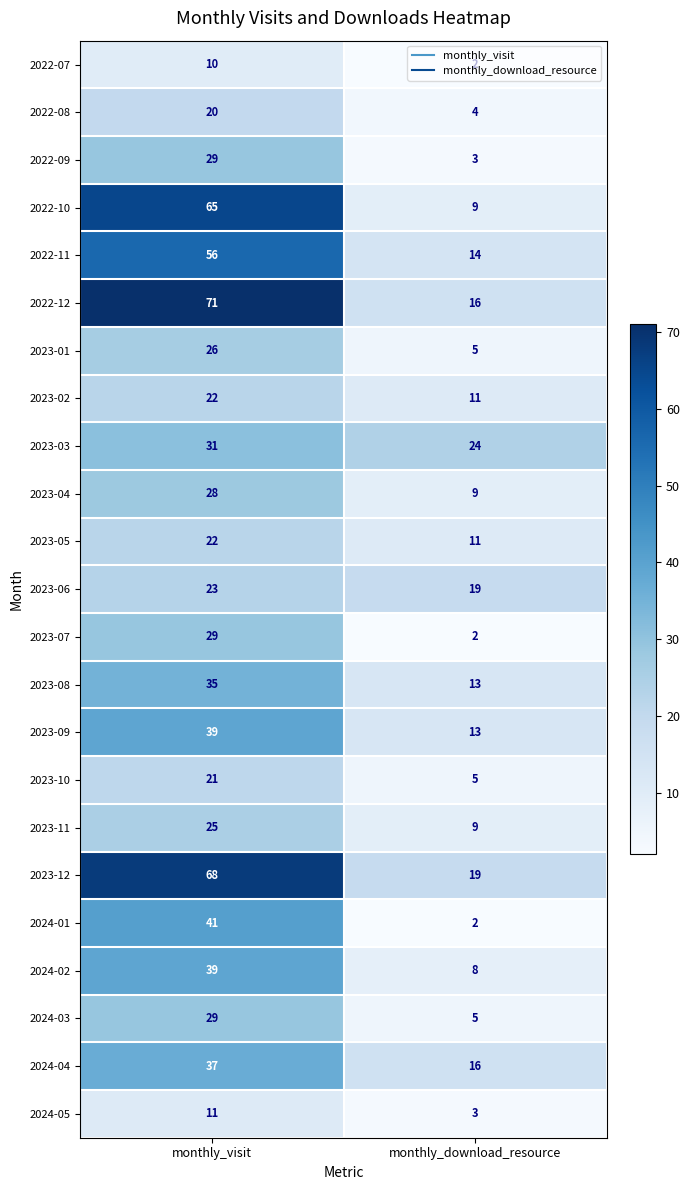

What is the approximate value of 2022-12 at monthly_download_resource?

16